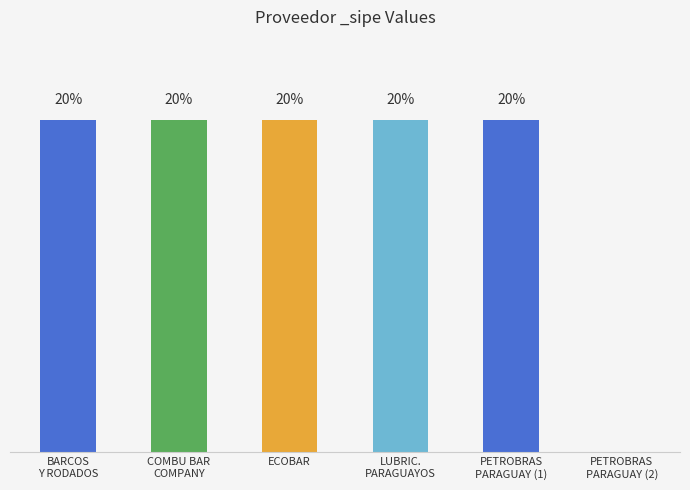

List the labels in order of value, largest first.

BARCOS Y RODADOS, COMBU BAR COMPANY, ECOBAR, LUBRIC. PARAGUAYOS, PETROBRAS PARAGUAY (1), PETROBRAS PARAGUAY (2)